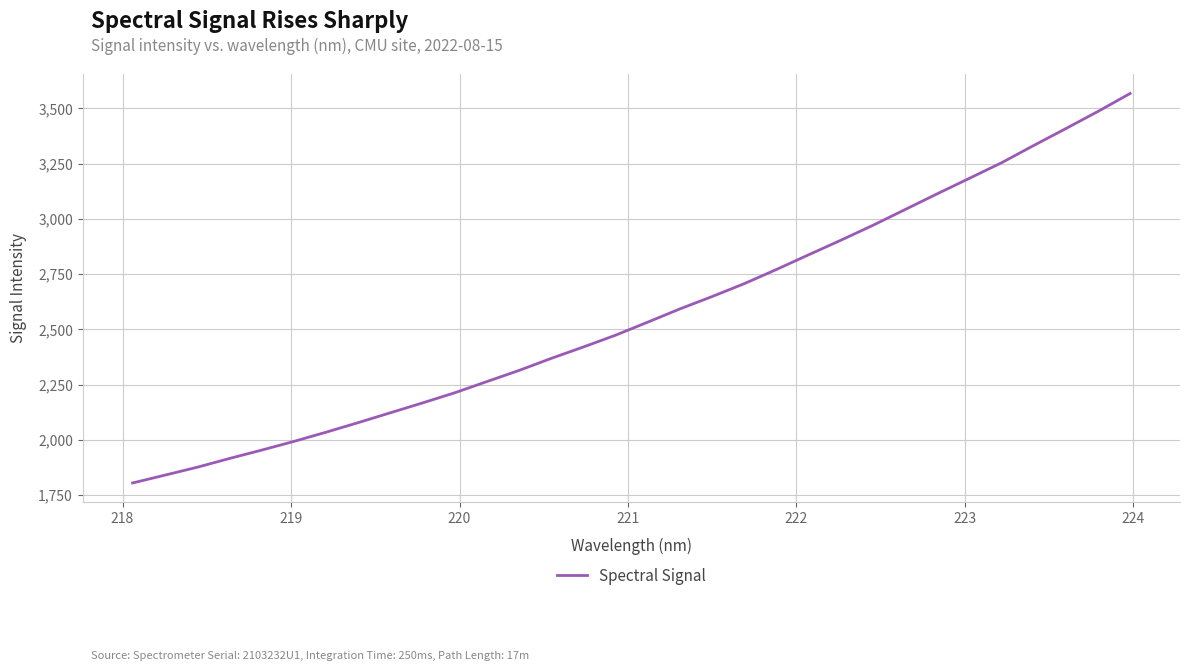

What is the minimum value shown in the chart?

1804.1